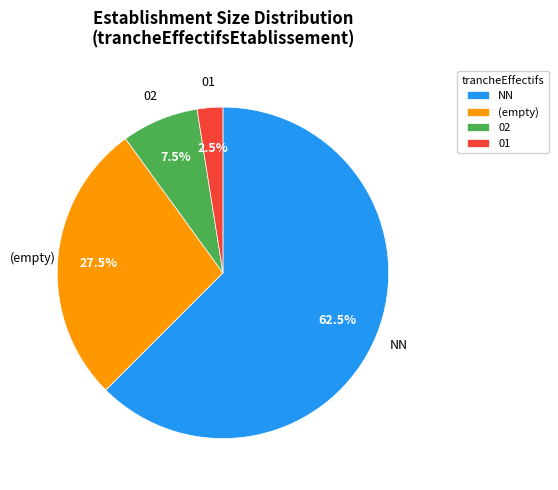

Which slice is the smallest?

01